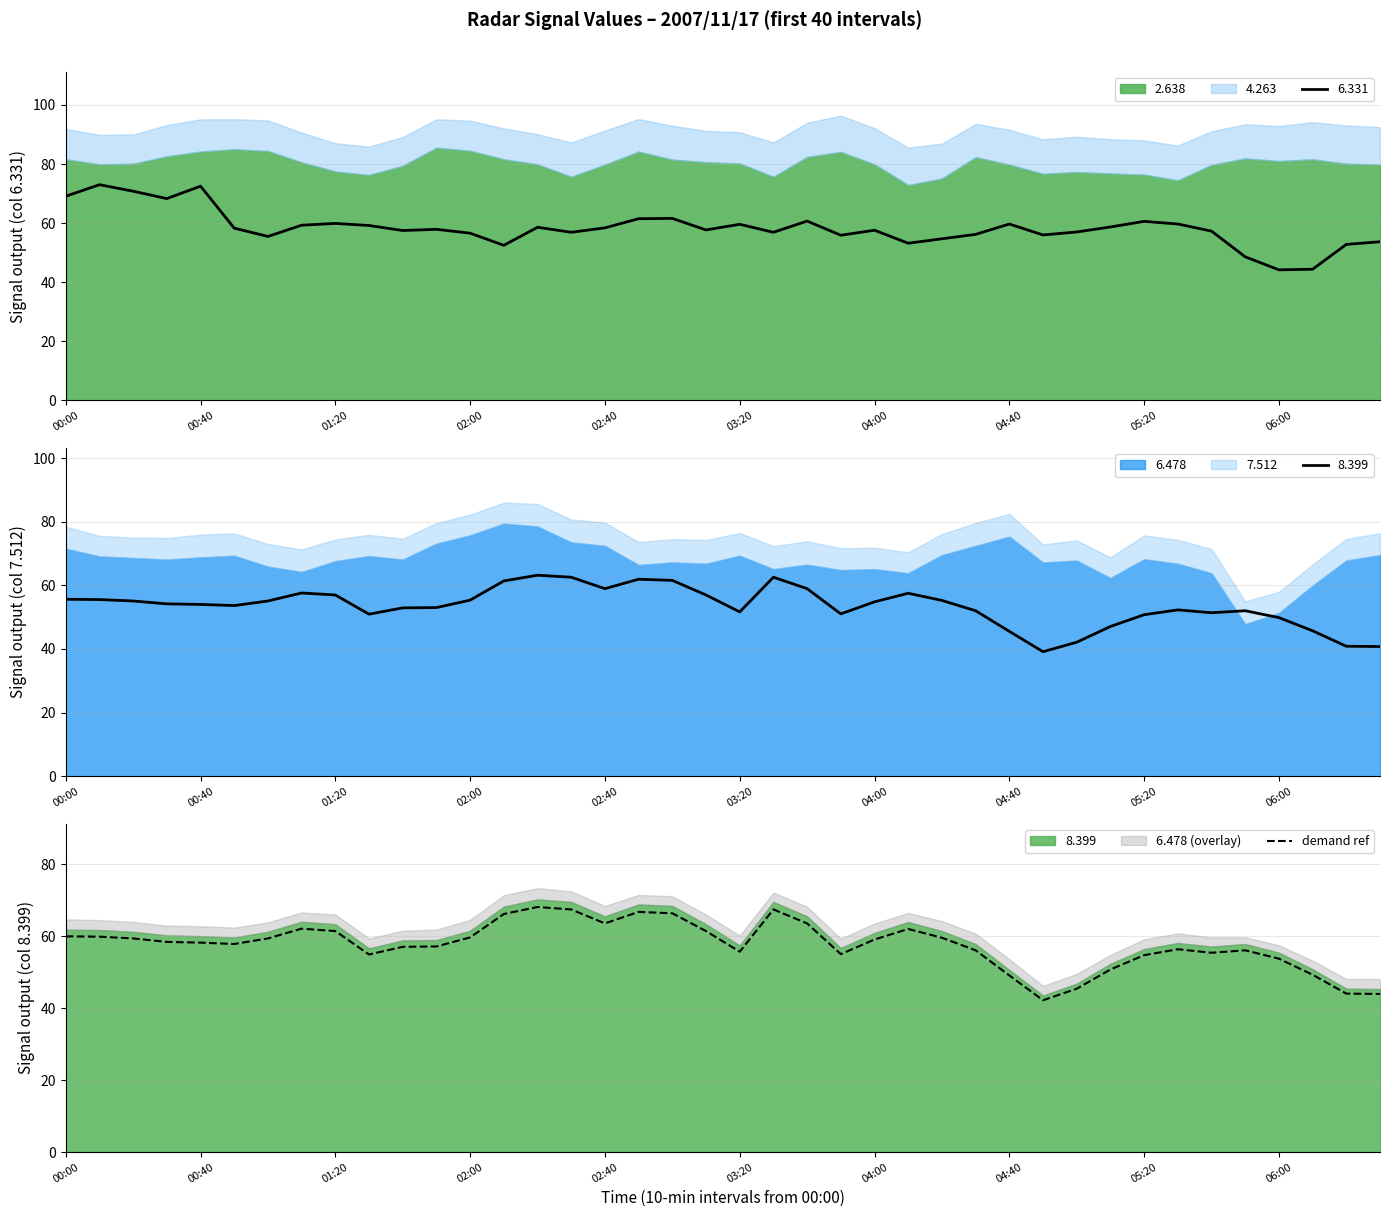

The demand ref series shows 53.7 at 06:00. True or false?

True